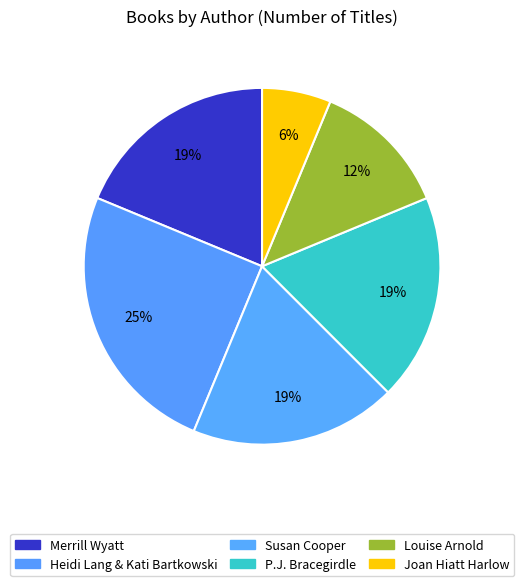

How many segments does this pie chart have?

6